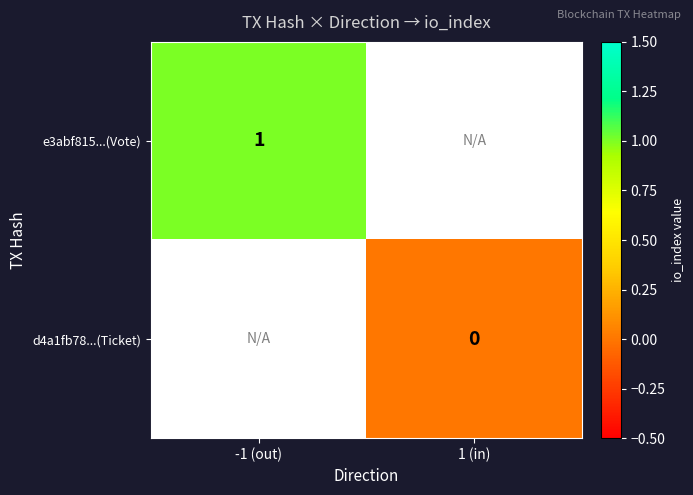

Is it true that e3abf815...(Vote) equals 0.5 at -1 (out)?

False